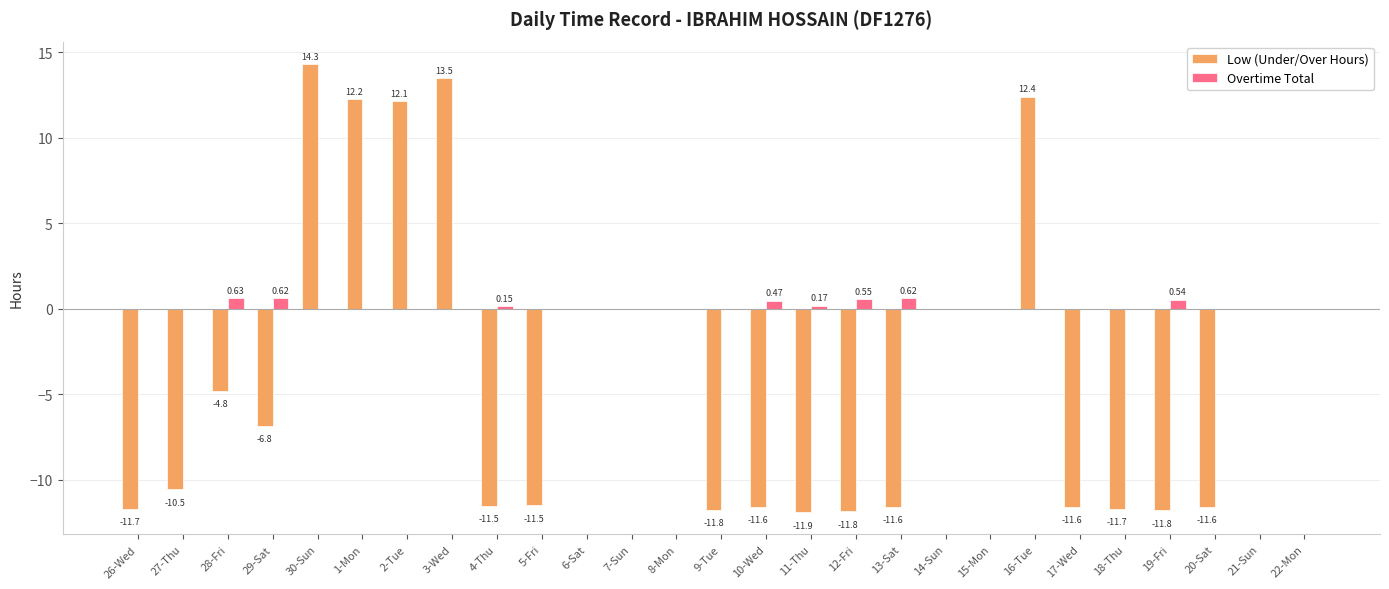

Which series has the largest total across all categories?

Overtime Total